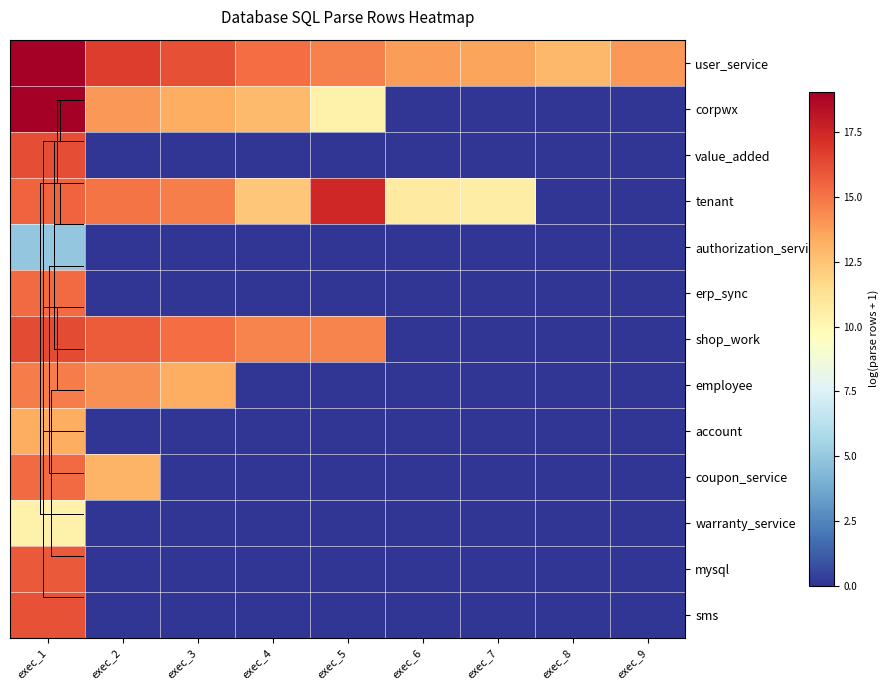

What is the total value across all series at exec_8?

12.9